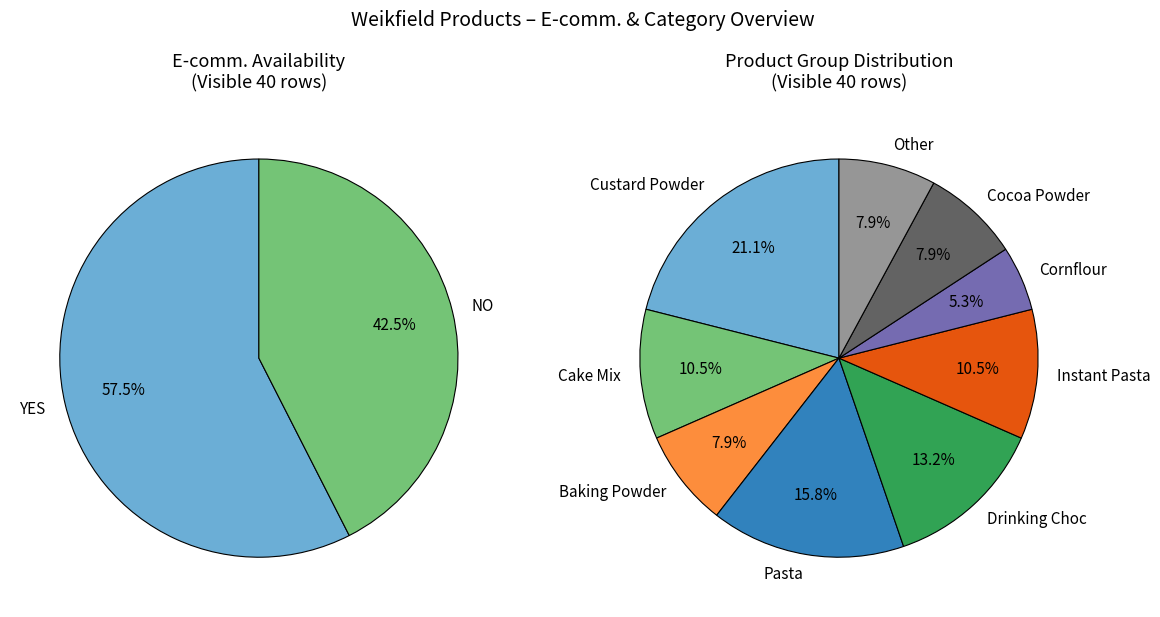

Is it true that YES is 73% of the pie?

False